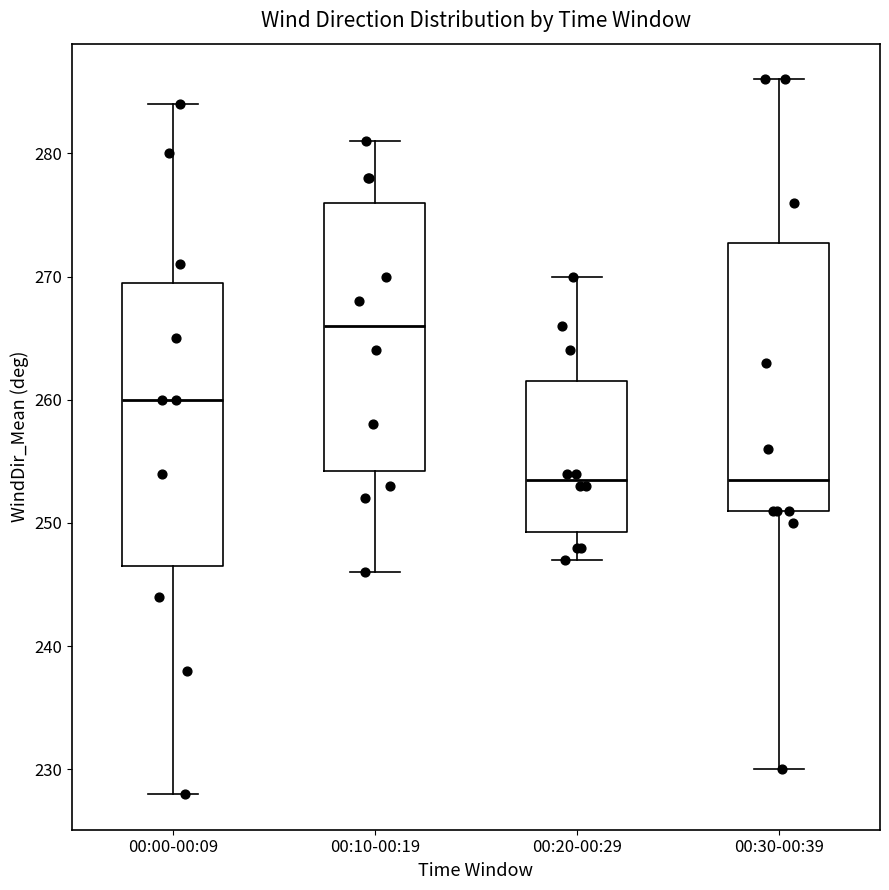

Which box is the tallest, from its lower edge to its upper edge?

00:00-00:09